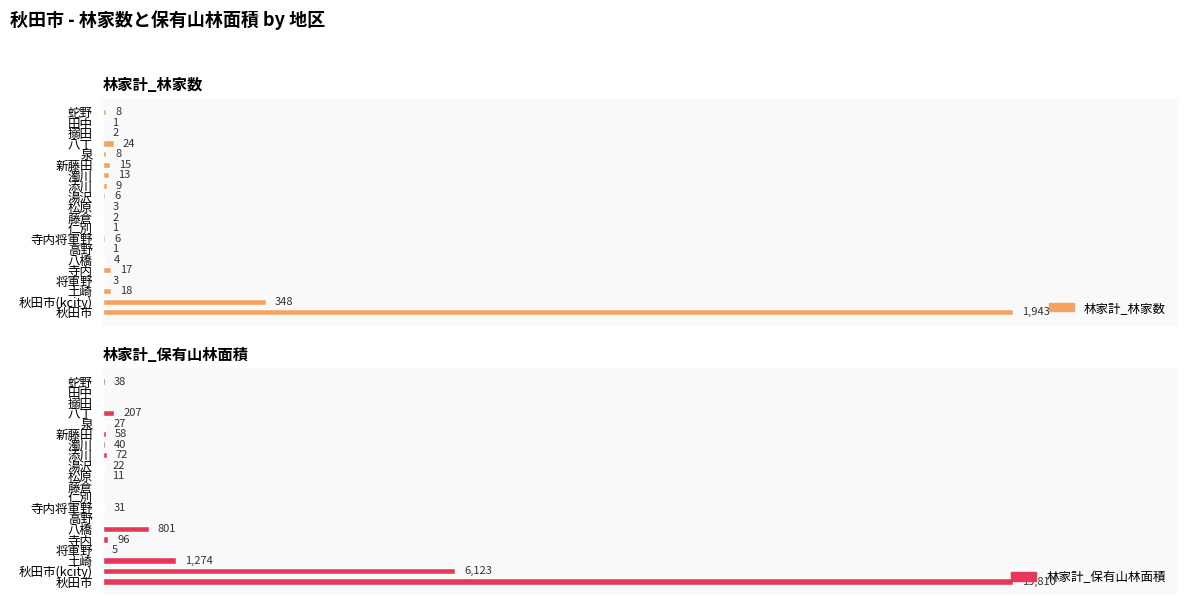

What are all the series names shown in the legend?

林家計_林家数, 林家計_保有山林面積